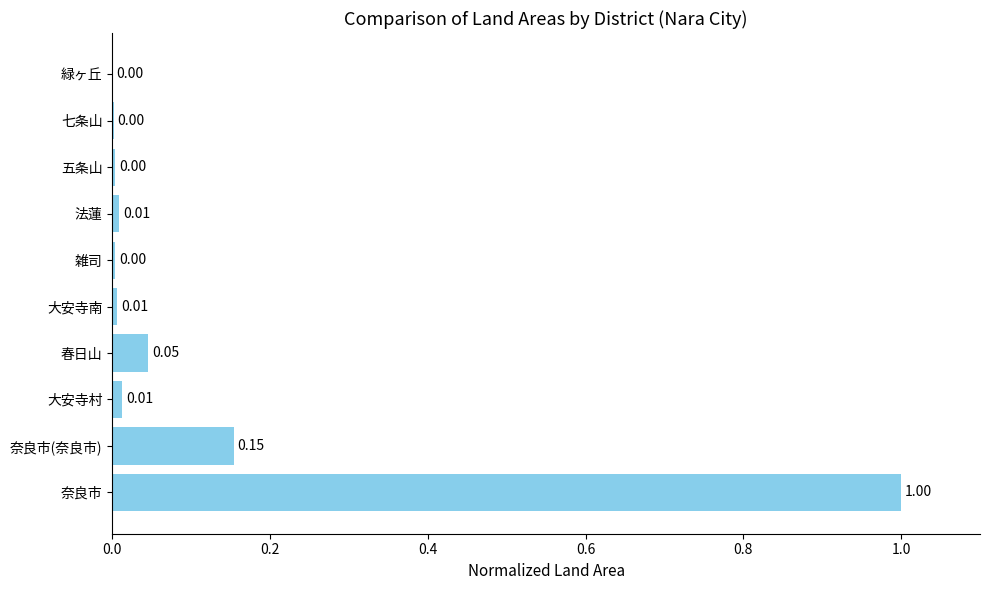

Which category has the highest value across all series?

奈良市